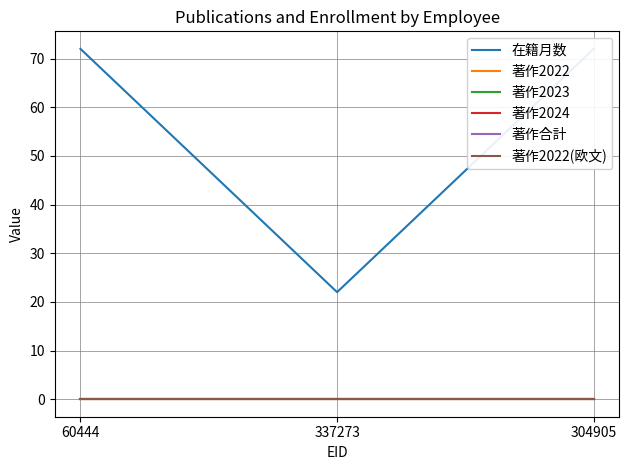

What is the average value of the 在籍月数 series?

55